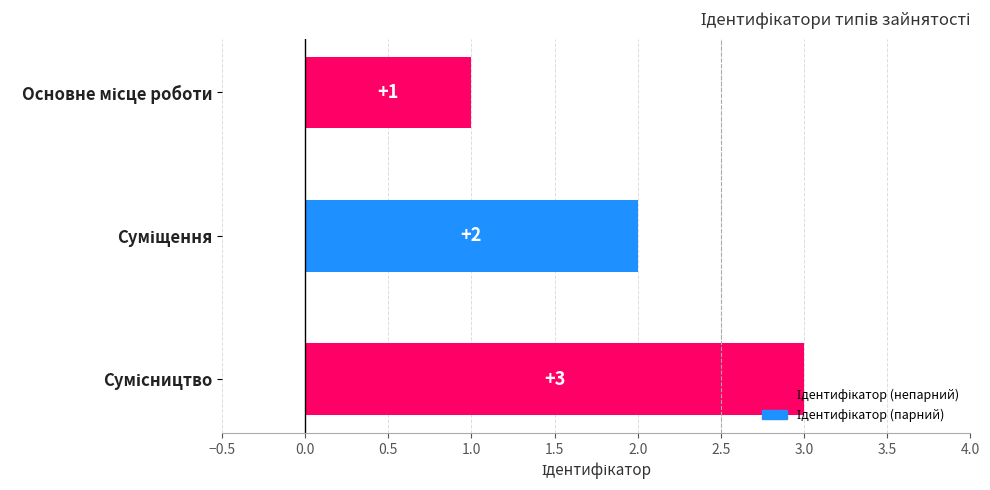

How many values are between 1 and 3?

3